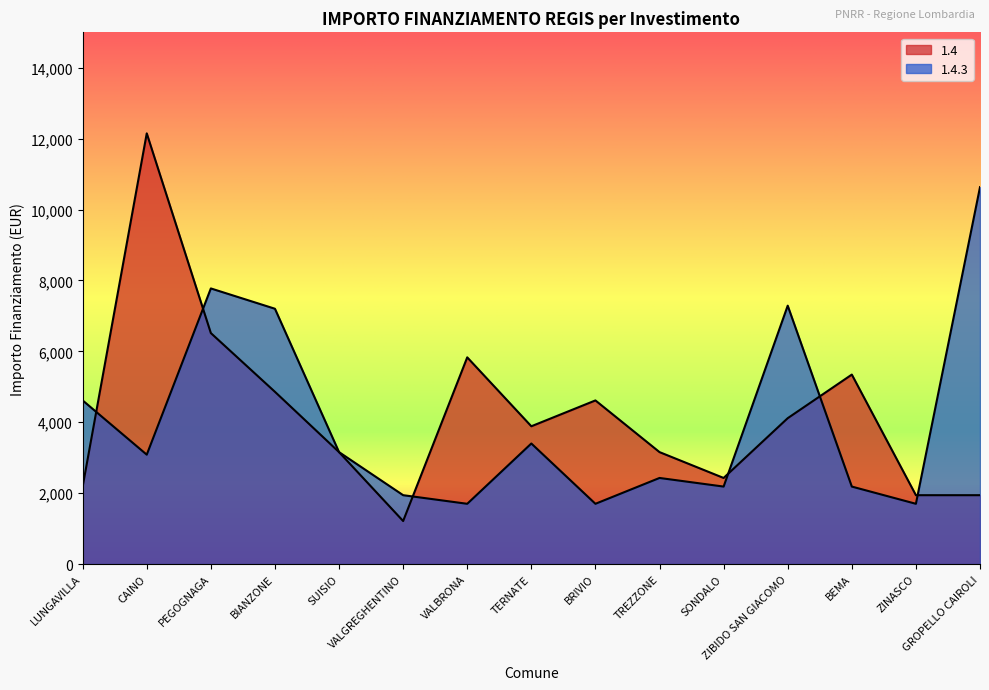

Where is the first local maximum for 1.4.3?

PEGOGNAGA